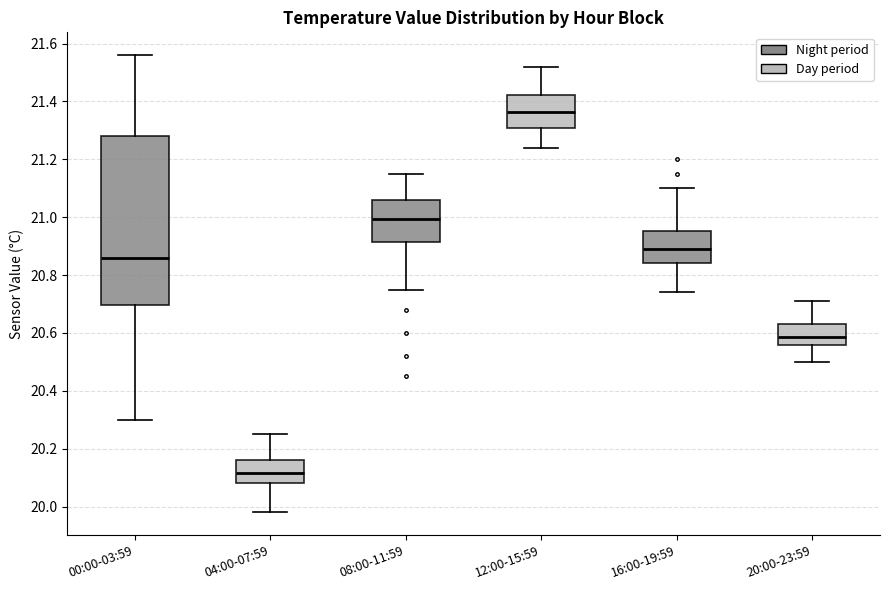

Which box's median line is the highest?

12:00-15:59